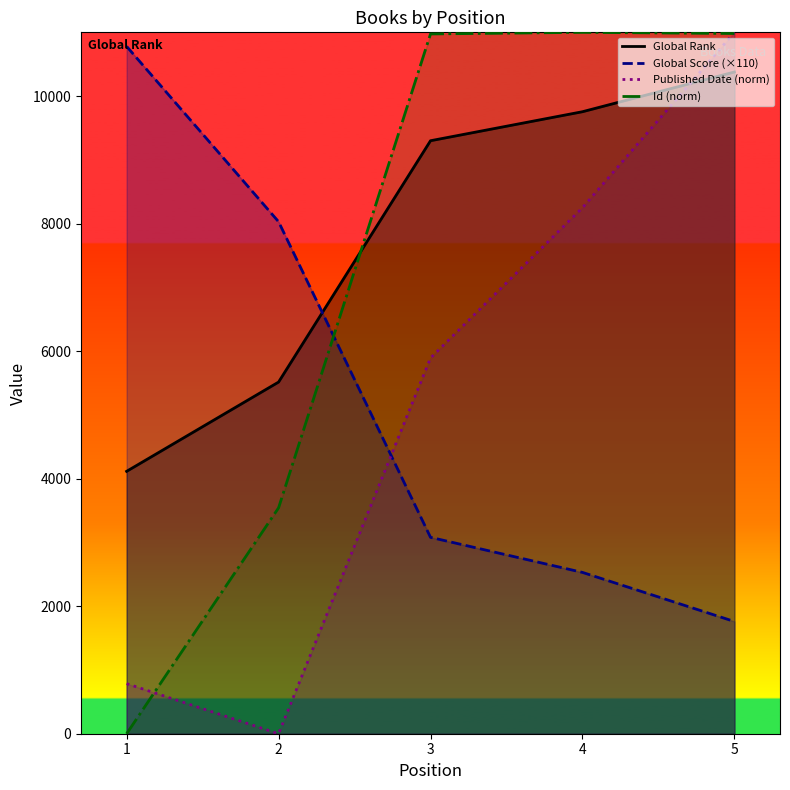

At 4, list the series in order from smallest to largest.

Global Score, Published Date, Global Rank, Id